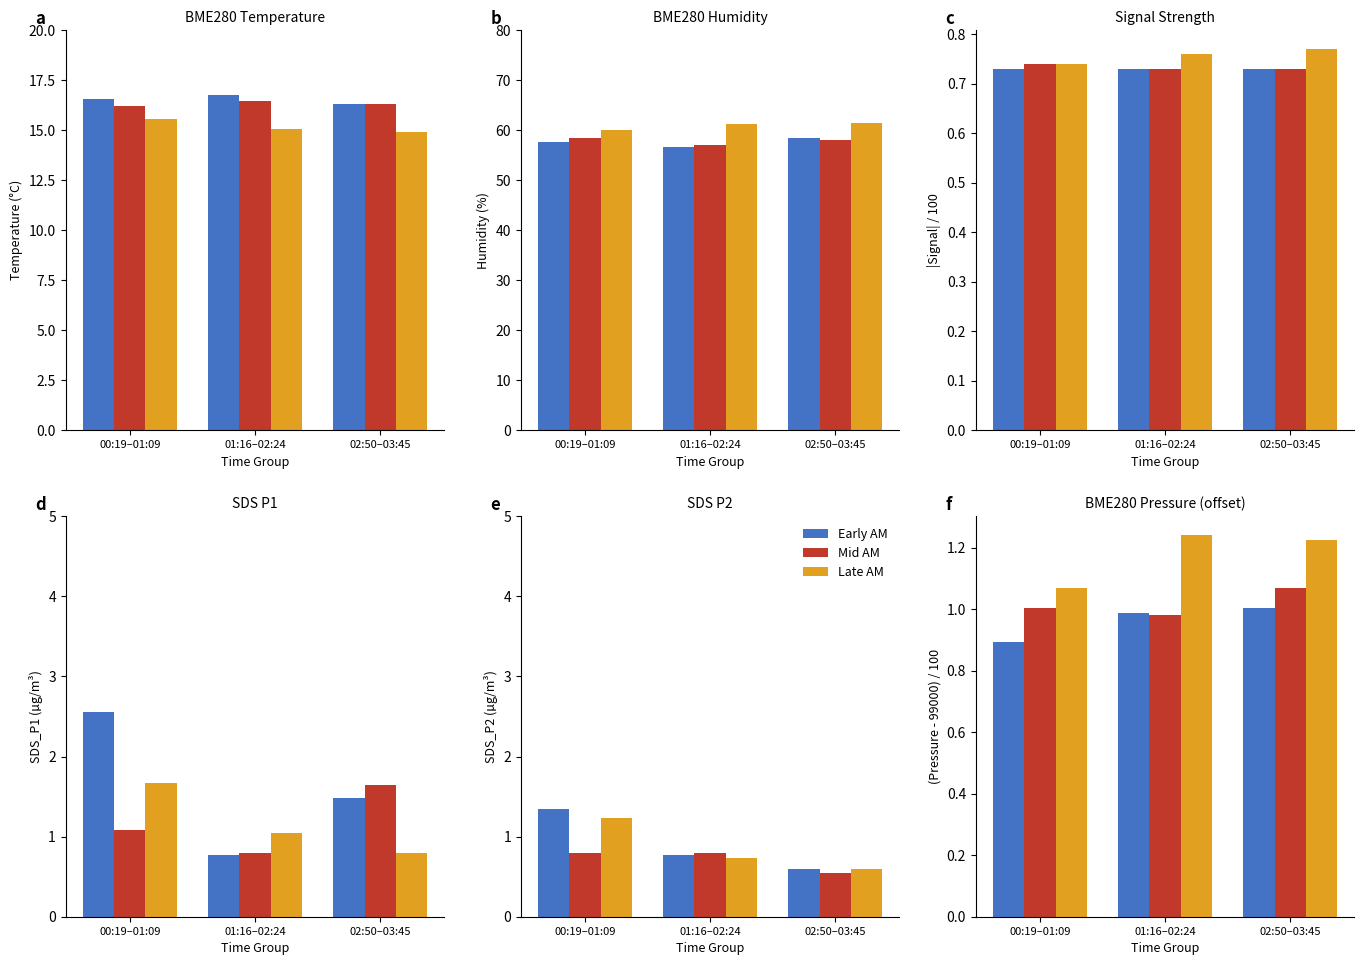

True or false: Mid AM has a value of 0.2 at 02:50–03:45.

False